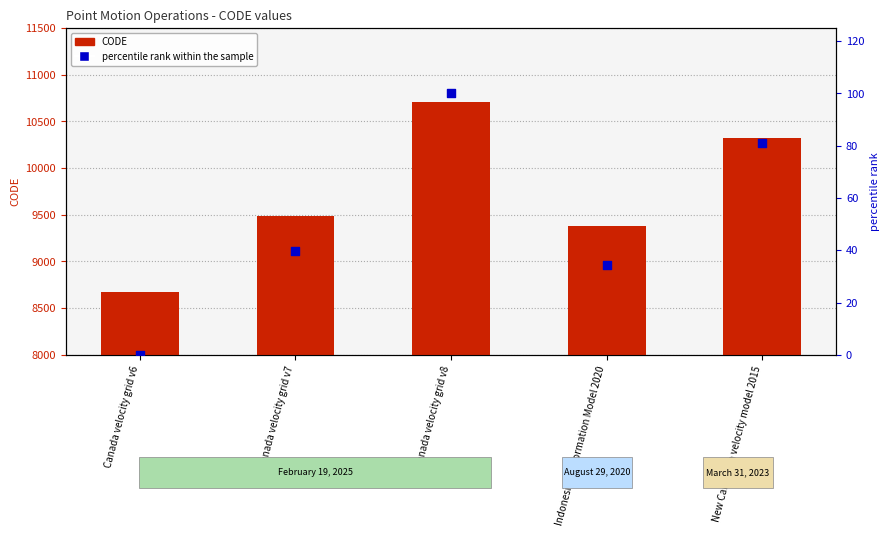

Which series has the widest spread of Y values?

CODE